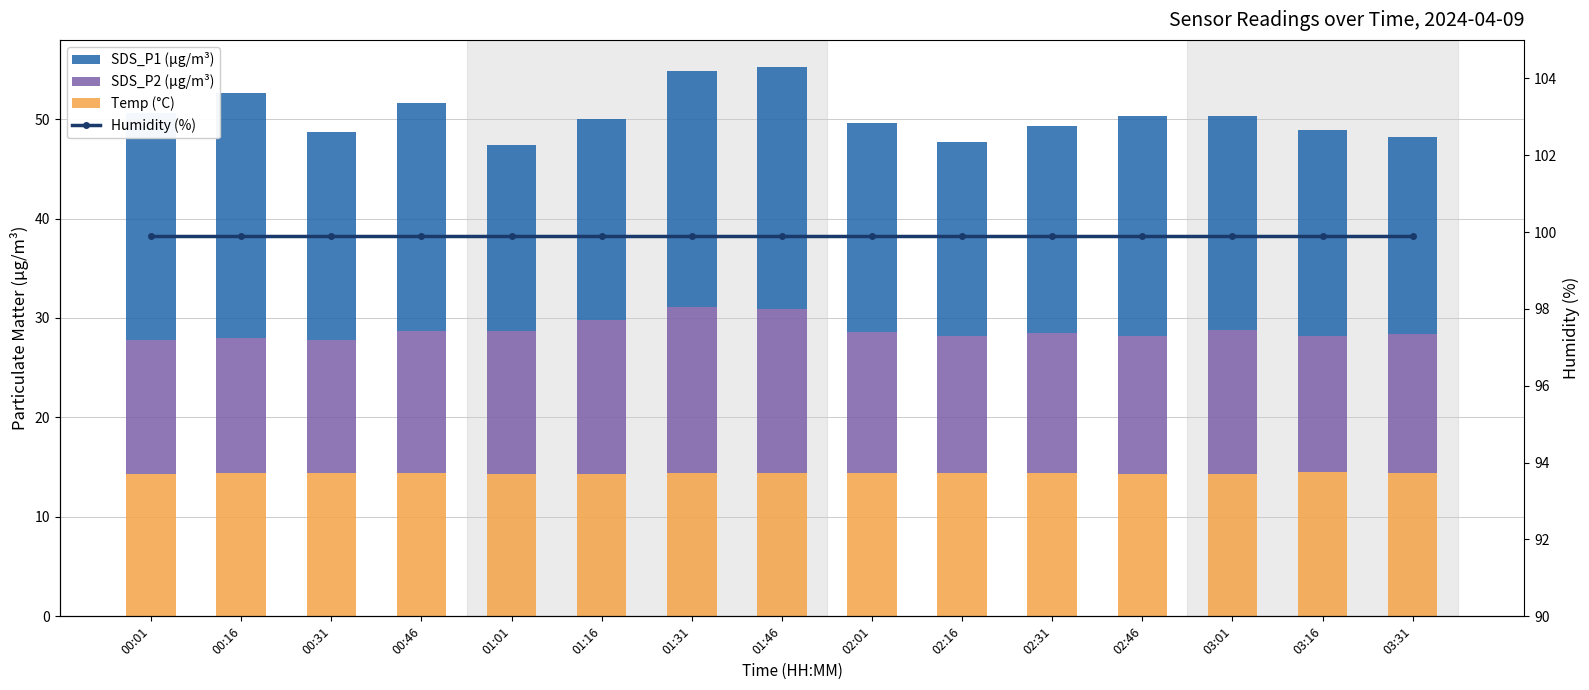

At which category does the chart reach its peak across all series?

00:01